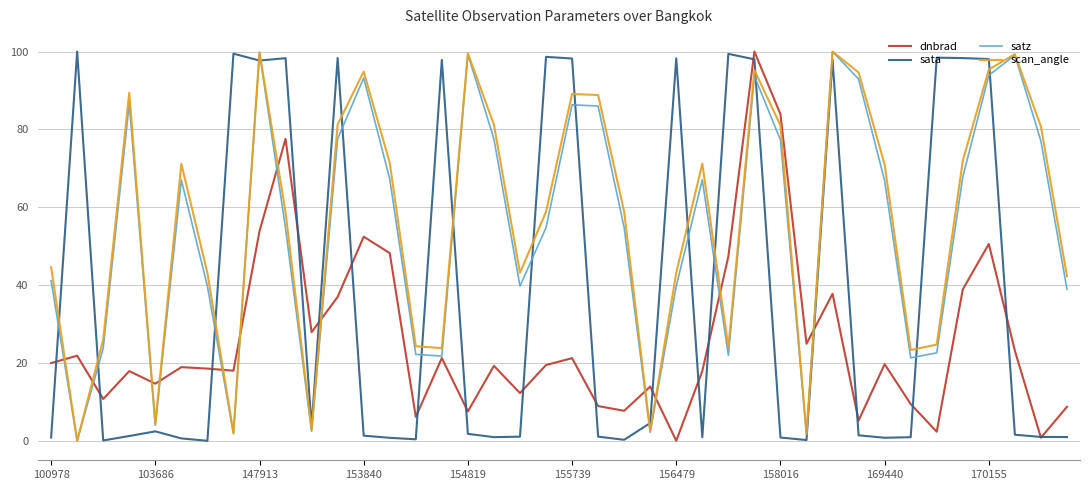

What is the greatest value displayed?

100.0